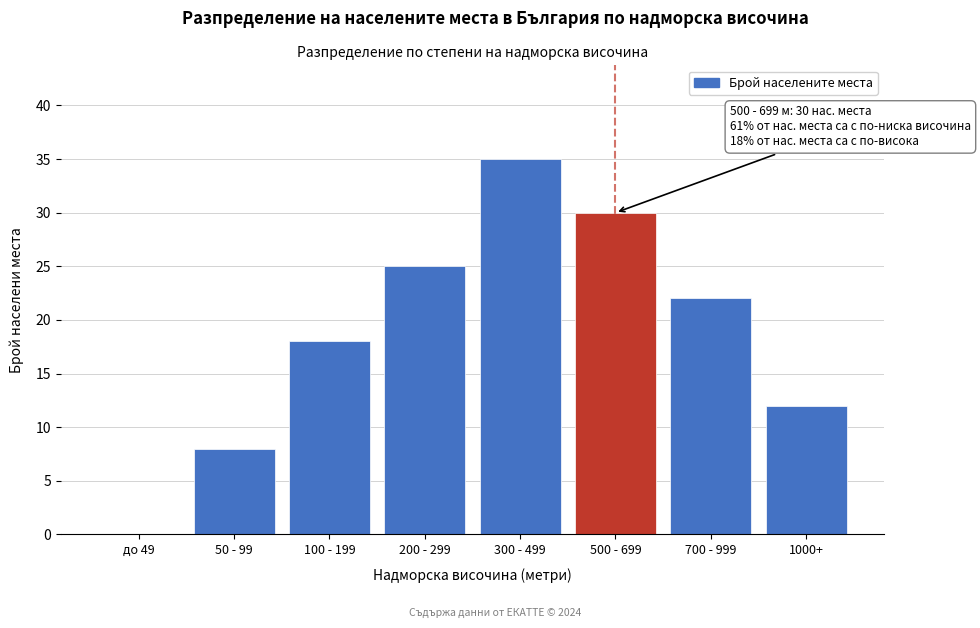

Reading left to right, extract all data points from this chart.

до 49=0	50 - 99=8	100 - 199=18	200 - 299=25	300 - 499=35	500 - 699=30	700 - 999=22	1000+=12